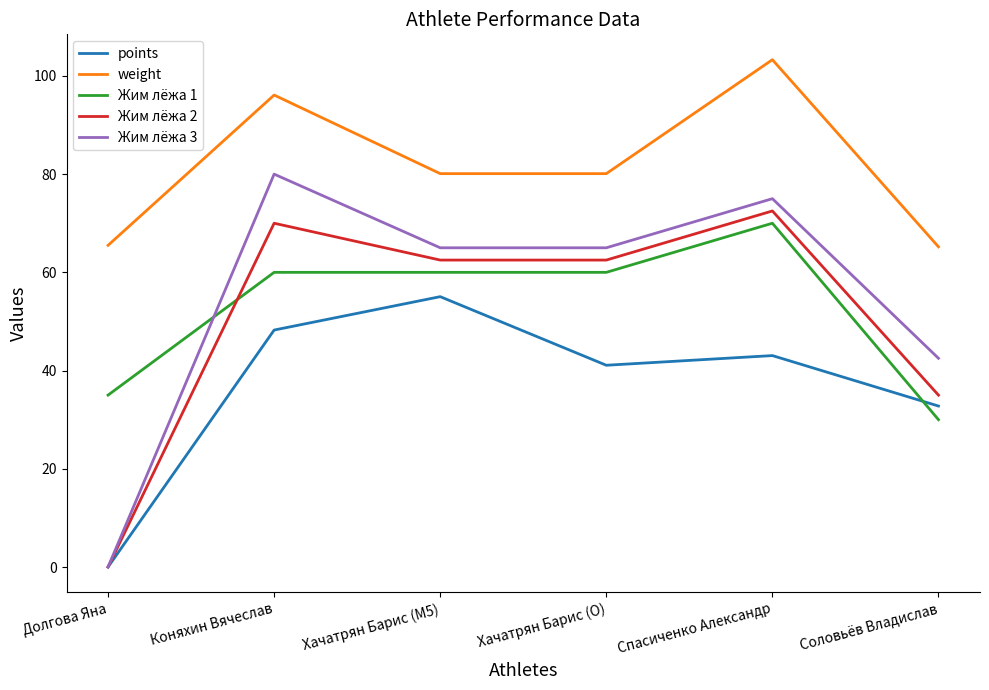

What position from the right is Хачатрян Барис (O)?

3